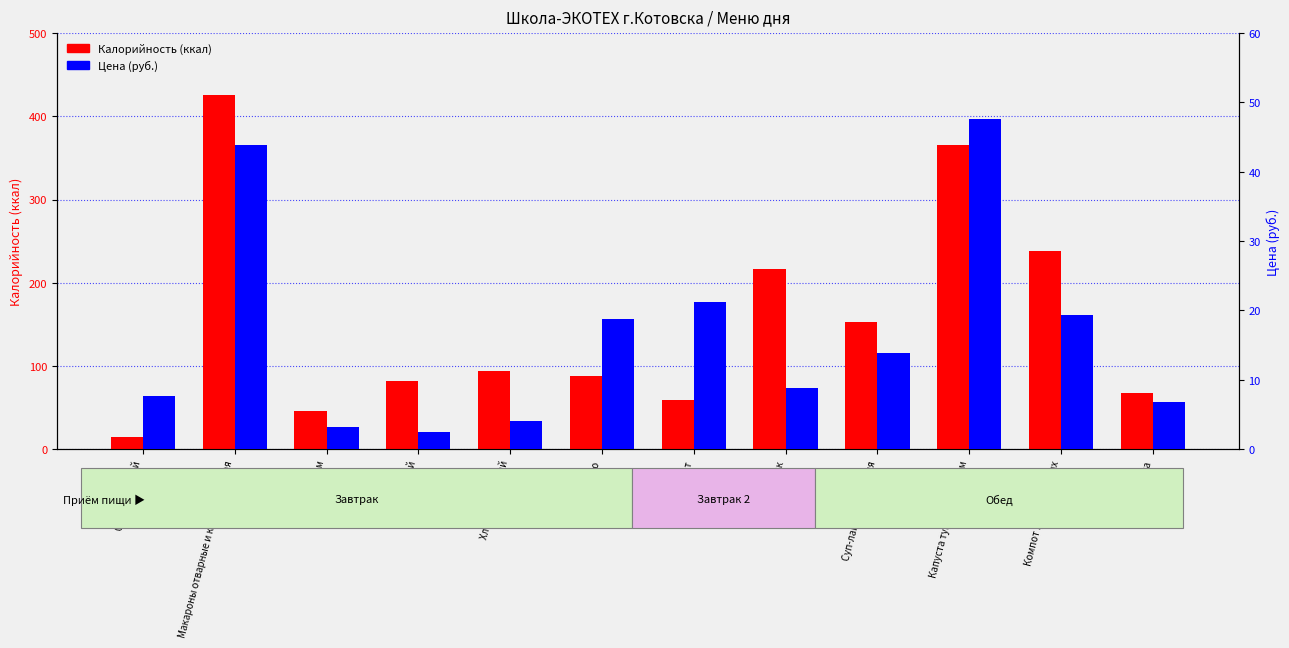

Which category has the highest value in the Цена (руб.) series?

Капуста тушеная с мясом